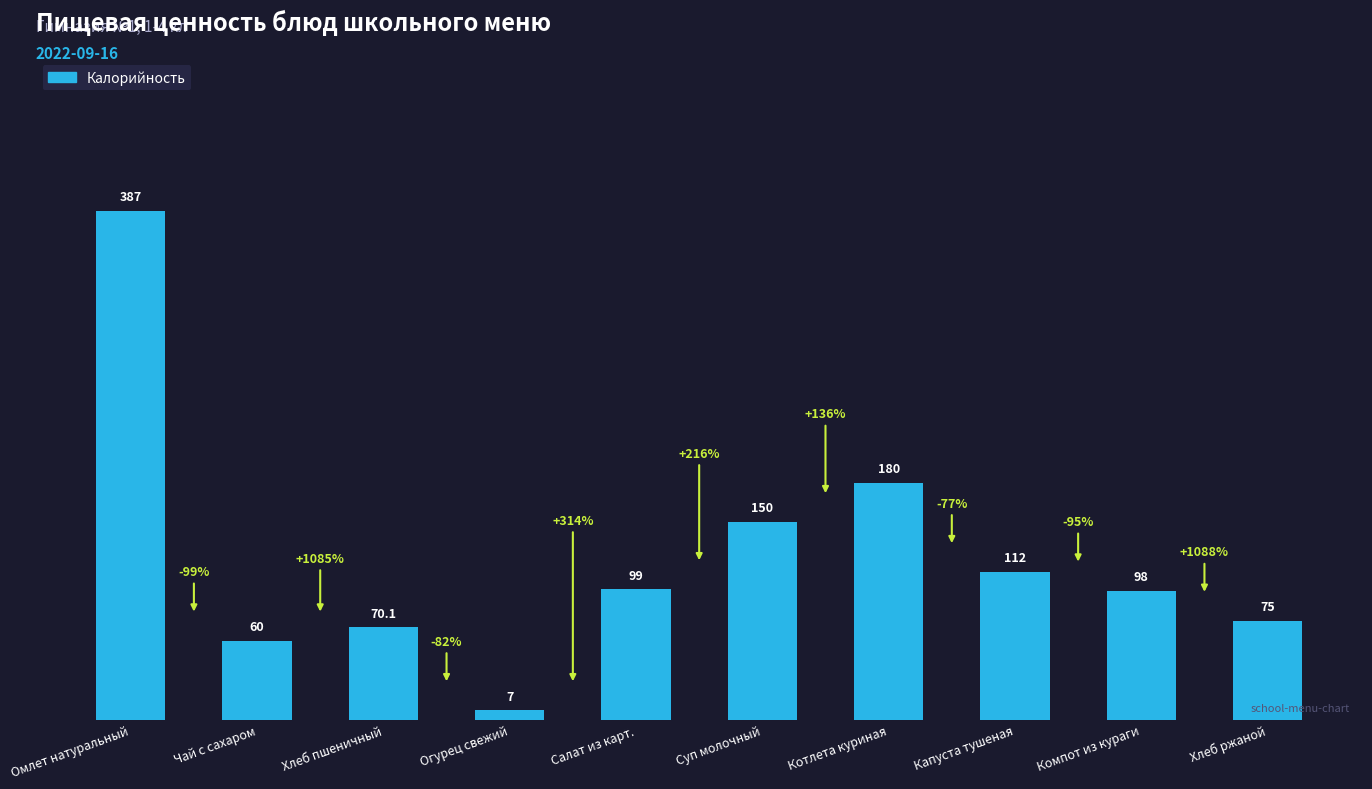

Rank the categories by value from lowest to highest.

Огурец свежий, Чай с сахаром, Хлеб пшеничный, Хлеб ржаной, Компот из кураги, Салат из карт., Капуста тушеная, Суп молочный, Котлета куриная, Омлет натуральный